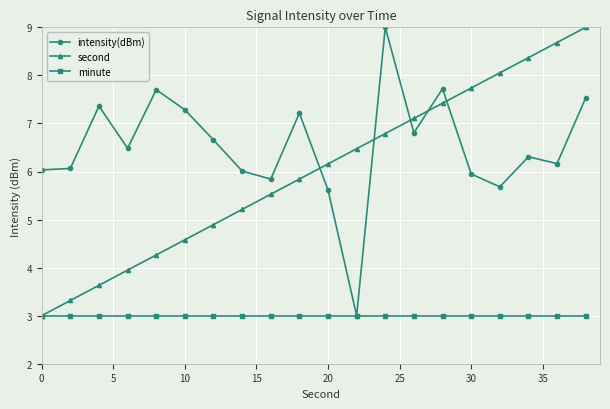

What is the value of the intensity(dBm) point at the 13th from the left?

9.0